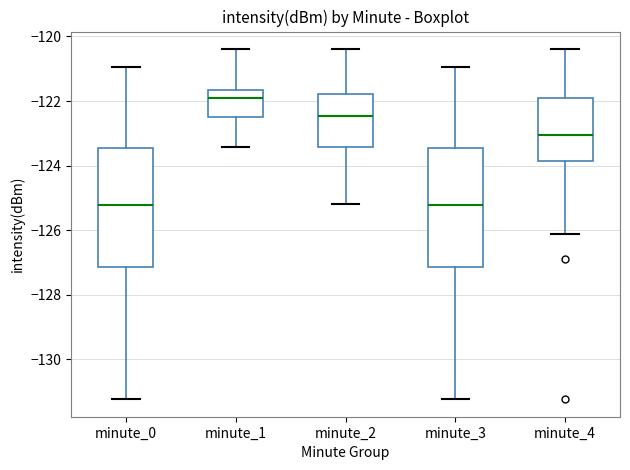

Where does the upper whisker of the box for minute_4 end on the y-axis? The values are not printed on the chart, so give them approximately, as read against the axis.

-120.4